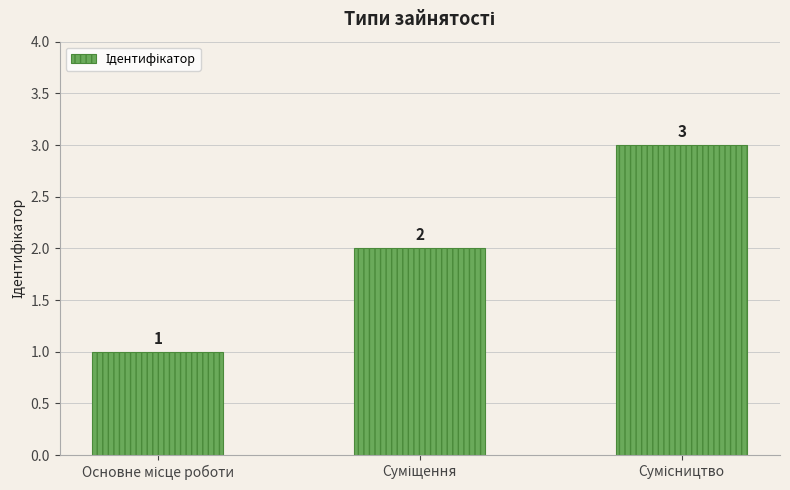

What is the value of the 3rd bar from the left?

3